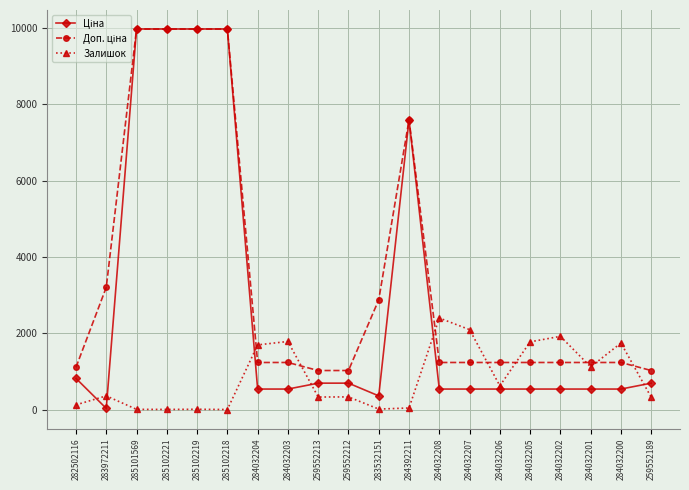

How many lines are shown in the chart?

3